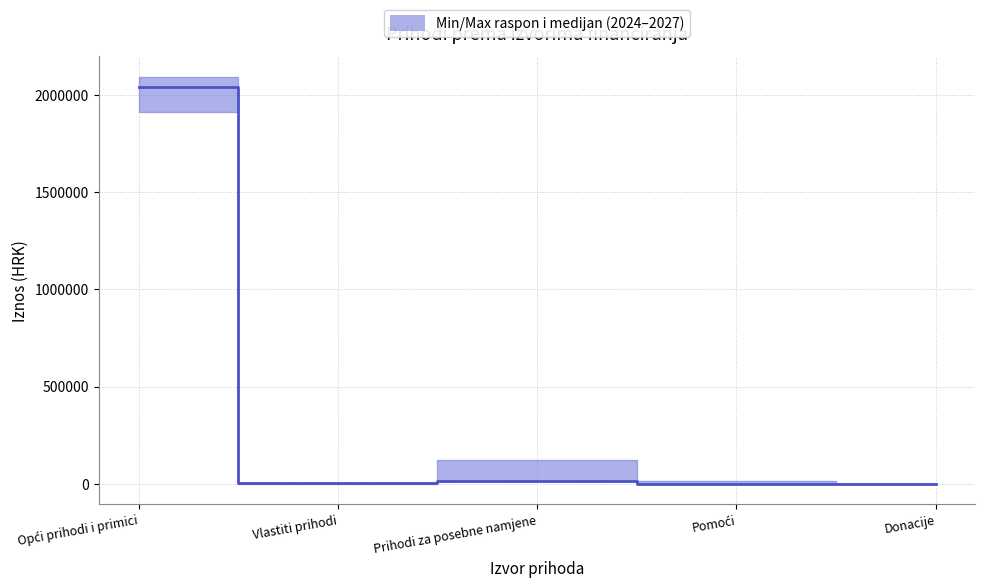

Reading right to left, transcribe all the data shown in this chart.

Donacije=1000	Pomoći=2000	Prihodi za posebne namjene=16750	Vlastiti prihodi=3500	Opći prihodi i primici=2039840